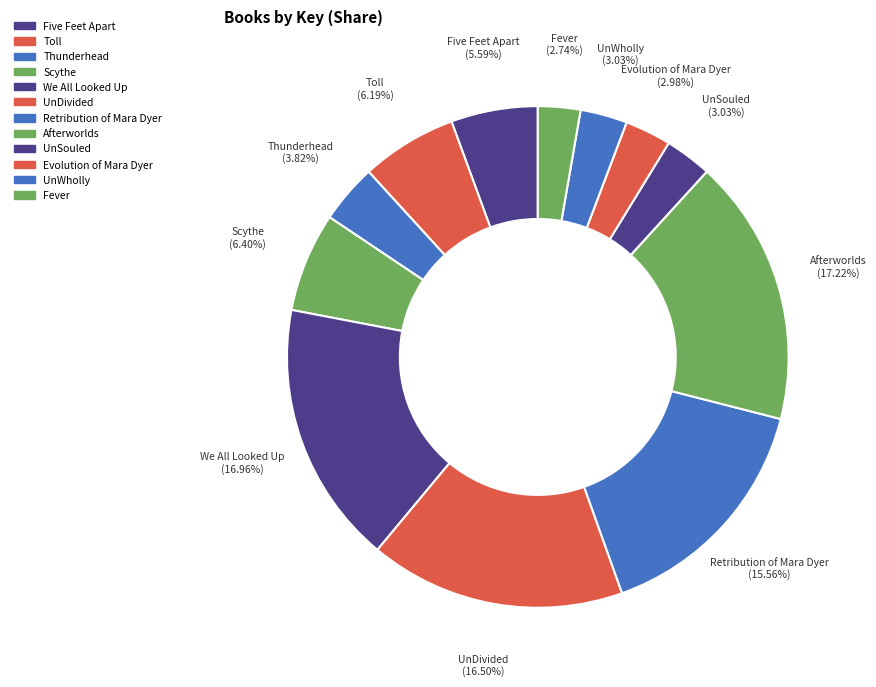

Does any single category account for the majority?

No